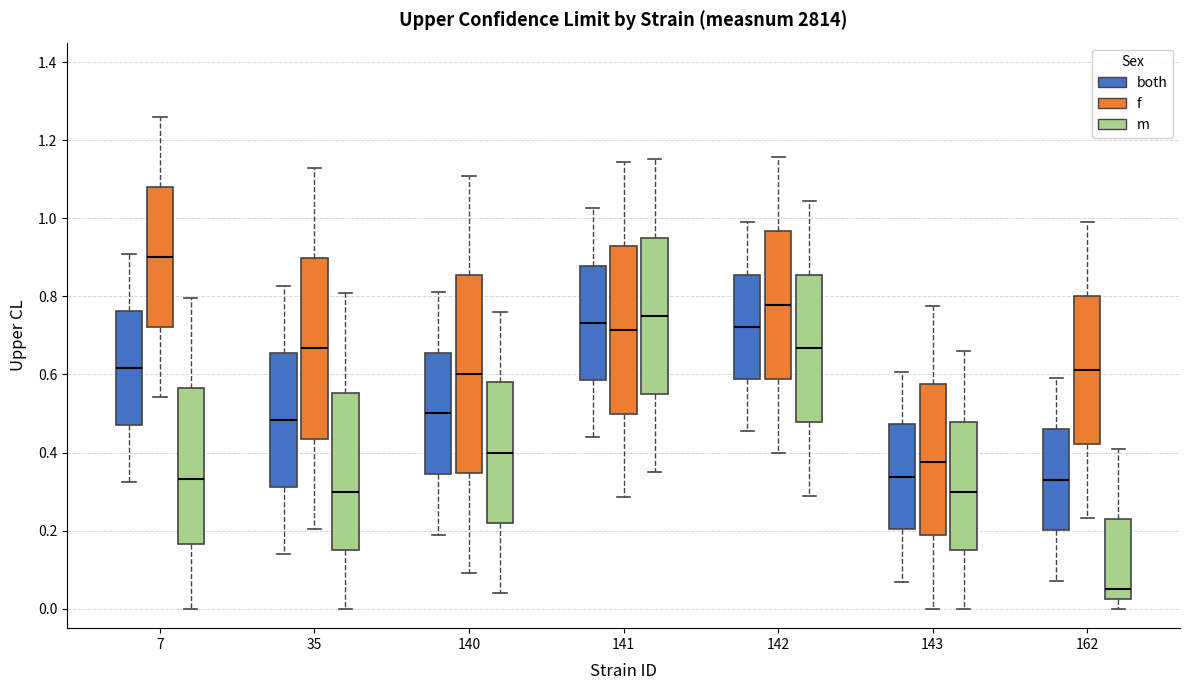

Reading left to right, read every box against the y-axis: the position of its median line, the range the box covers, and the ends of its whiskers. The values are not printed on the chart, so give them approximately, as read against the axis.

7 (both): median 0.62, box 0.48 to 0.76, whiskers 0.32 to 0.90
7 (f): median 0.90, box 0.72 to 1.08, whiskers 0.54 to 1.26
7 (m): median 0.34, box 0.16 to 0.56, whiskers 0.00 to 0.80
35 (both): median 0.48, box 0.32 to 0.66, whiskers 0.14 to 0.82
35 (f): median 0.66, box 0.44 to 0.90, whiskers 0.20 to 1.12
35 (m): median 0.30, box 0.16 to 0.56, whiskers 0.00 to 0.80
140 (both): median 0.50, box 0.34 to 0.66, whiskers 0.18 to 0.82
140 (f): median 0.60, box 0.34 to 0.86, whiskers 0.10 to 1.10
140 (m): median 0.40, box 0.22 to 0.58, whiskers 0.04 to 0.76
141 (both): median 0.74, box 0.58 to 0.88, whiskers 0.44 to 1.02
141 (f): median 0.72, box 0.50 to 0.92, whiskers 0.28 to 1.14
141 (m): median 0.76, box 0.54 to 0.96, whiskers 0.34 to 1.16
142 (both): median 0.72, box 0.58 to 0.86, whiskers 0.46 to 0.98
142 (f): median 0.78, box 0.58 to 0.96, whiskers 0.40 to 1.16
142 (m): median 0.66, box 0.48 to 0.86, whiskers 0.28 to 1.04
143 (both): median 0.34, box 0.20 to 0.48, whiskers 0.06 to 0.60
143 (f): median 0.38, box 0.18 to 0.58, whiskers 0.00 to 0.78
143 (m): median 0.30, box 0.16 to 0.48, whiskers 0.00 to 0.66
162 (both): median 0.34, box 0.20 to 0.46, whiskers 0.06 to 0.60
162 (f): median 0.62, box 0.42 to 0.80, whiskers 0.24 to 0.98
162 (m): median 0.06, box 0.02 to 0.22, whiskers 0.00 to 0.40